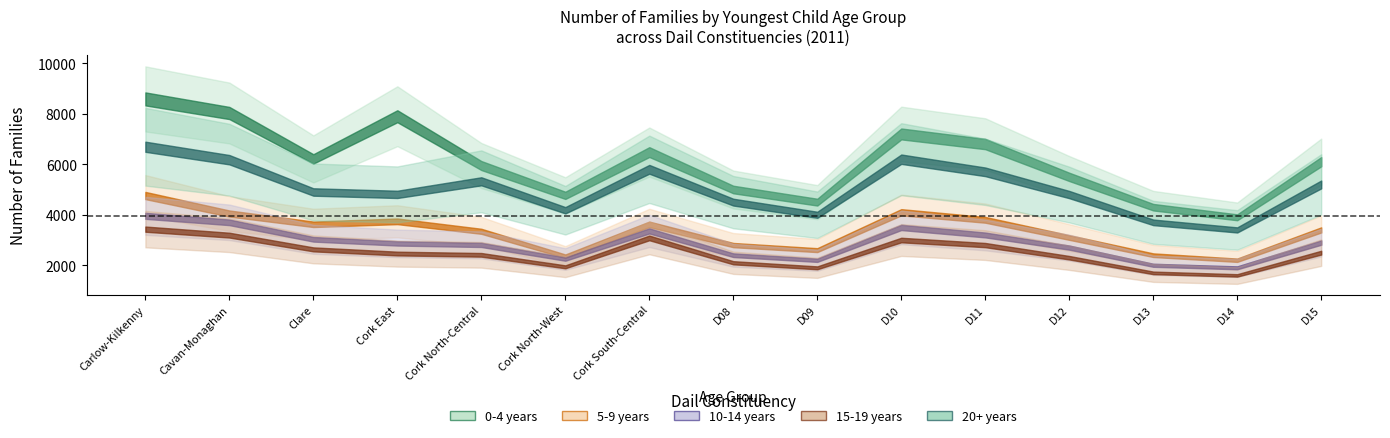

Where is the first local minimum for 0-4 years?

Clare